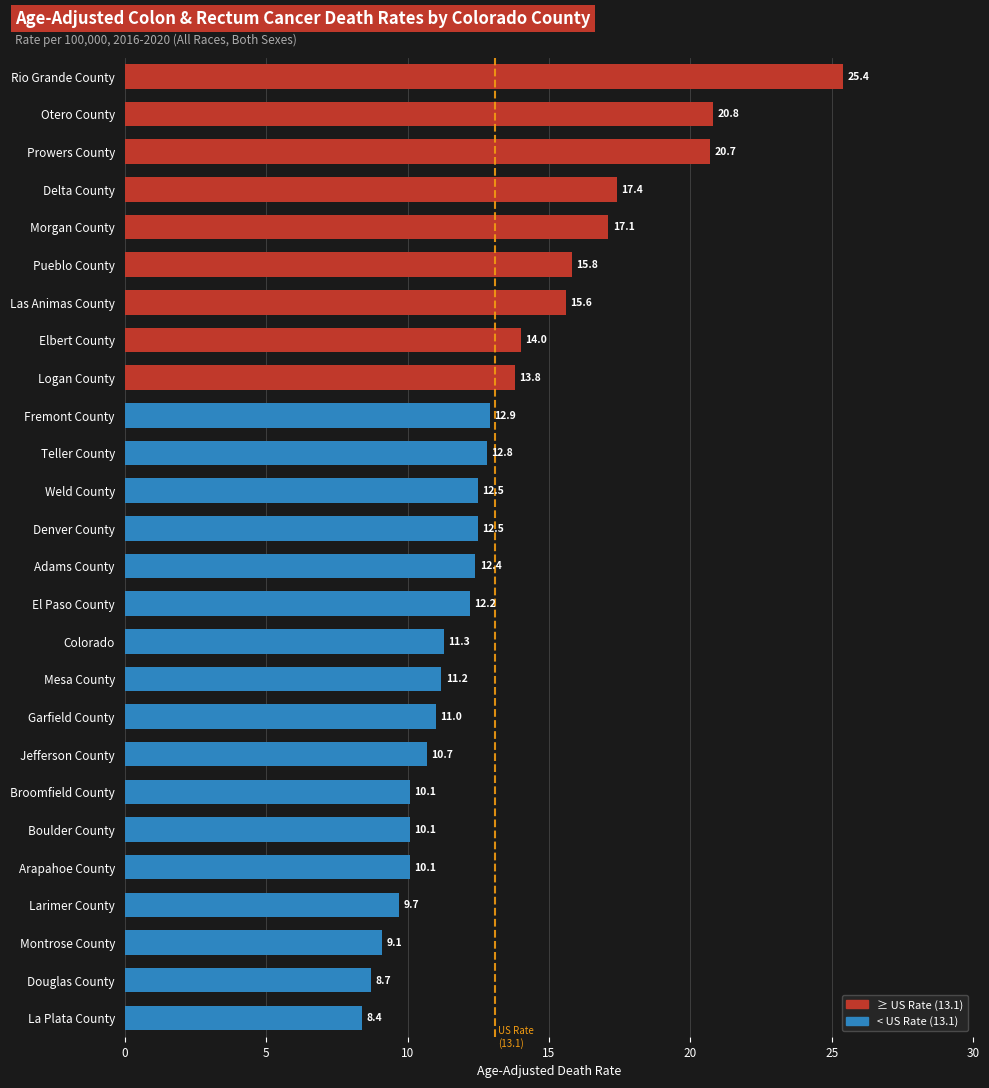

Which has a higher value, Jefferson County or Morgan County?

Morgan County